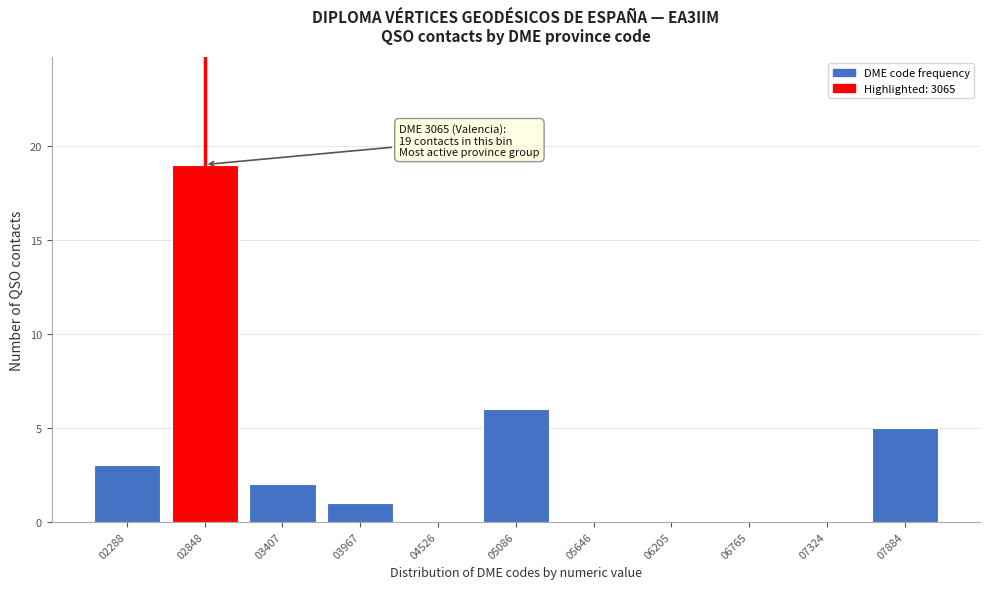

Reading left to right, list all the values displayed in this chart.

02288=3	02848=19	03407=2	03967=1	04526=0	05086=6	05646=0	06205=0	06765=0	07324=0	07884=5